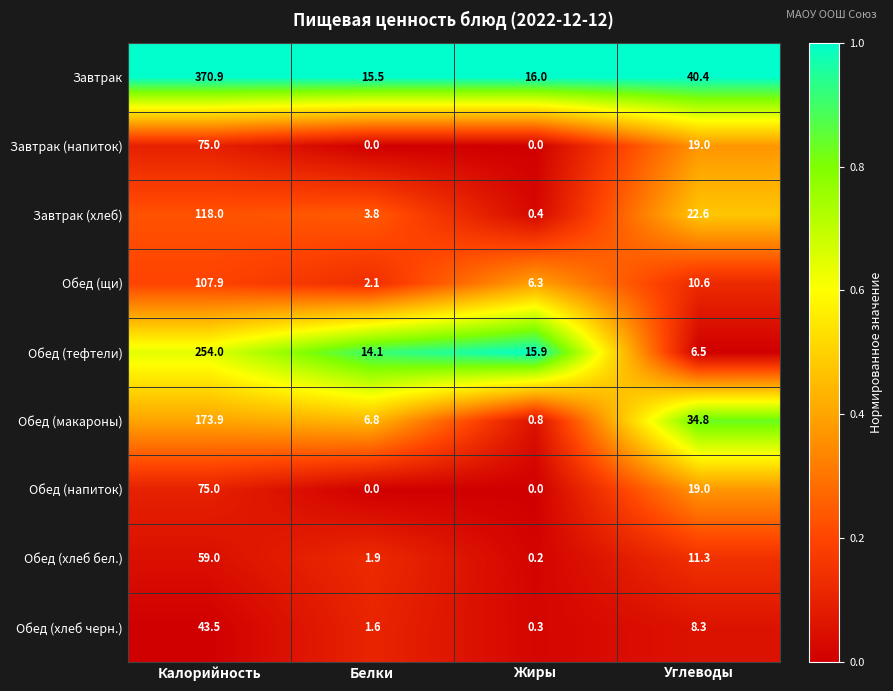

The Завтрак series shows 370.9 at Калорийность. True or false?

True